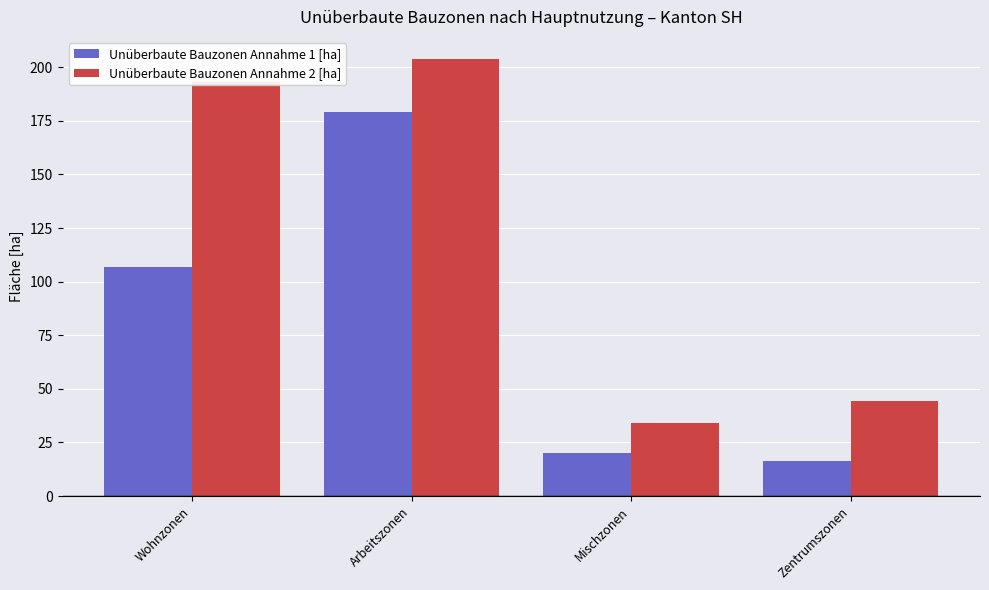

What is the label of the 4th bar from the left?

Zentrumszonen